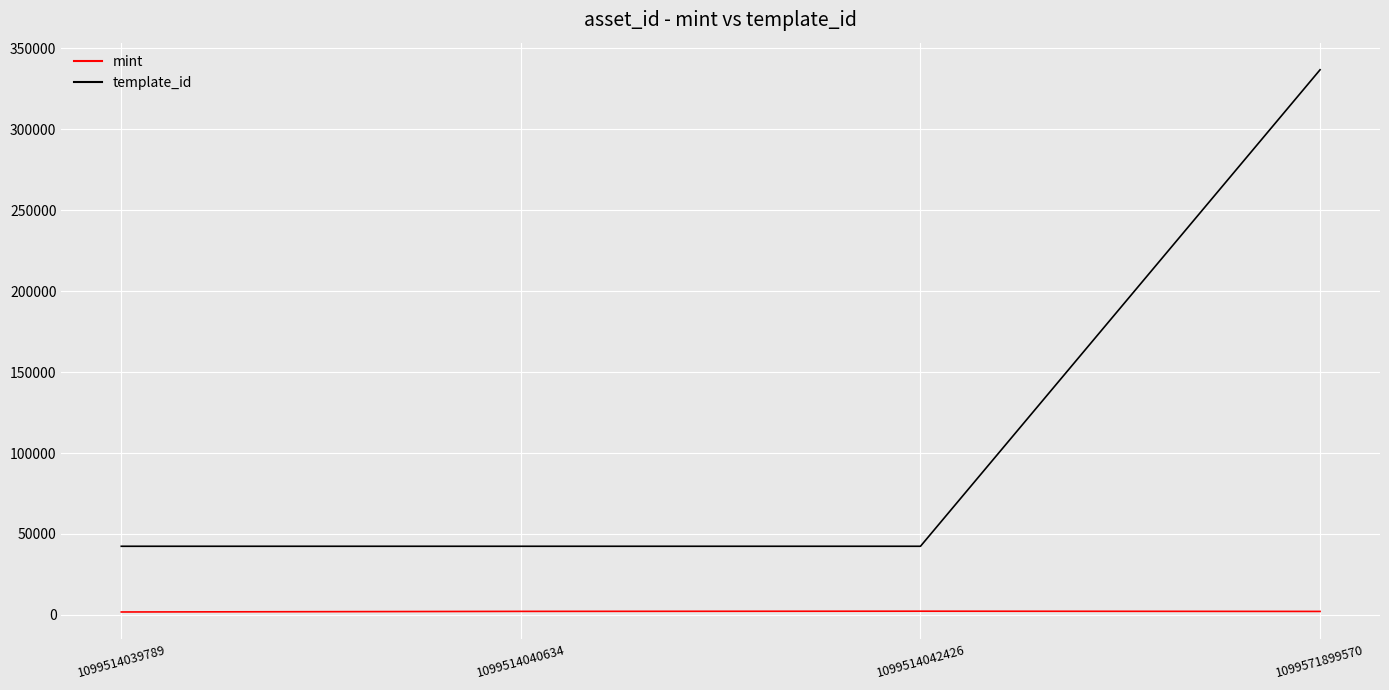

Is it true that template_id equals 42420 at 1099514039789?

True